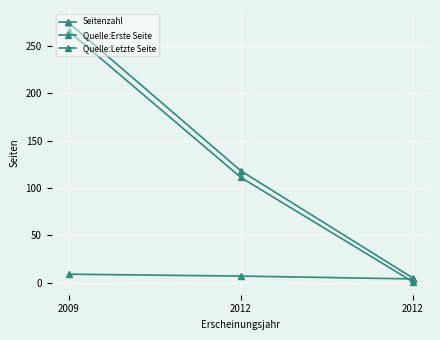

The Seitenzahl series shows 9 at 2009. True or false?

True